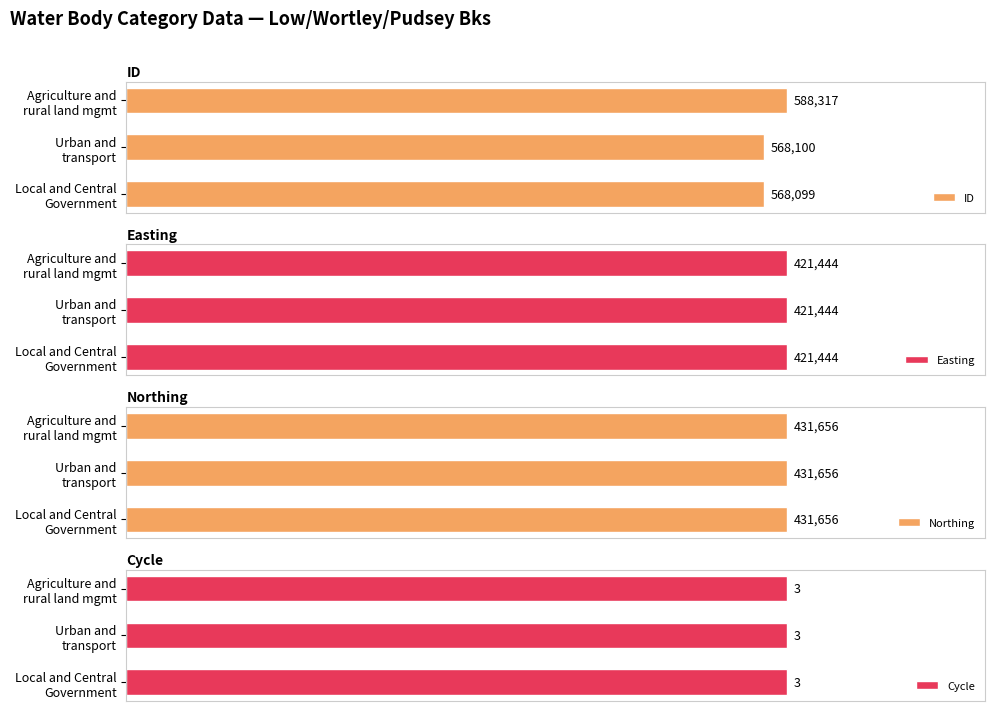

Does the chart contain any negative values?

No